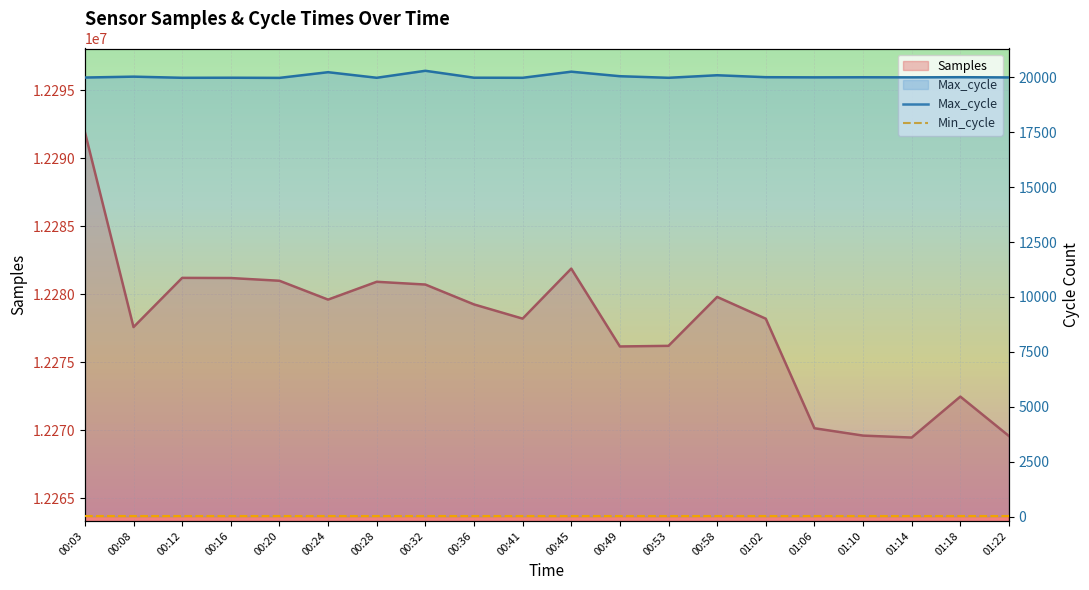

At how many categories does at least one series exceed 5590?

20